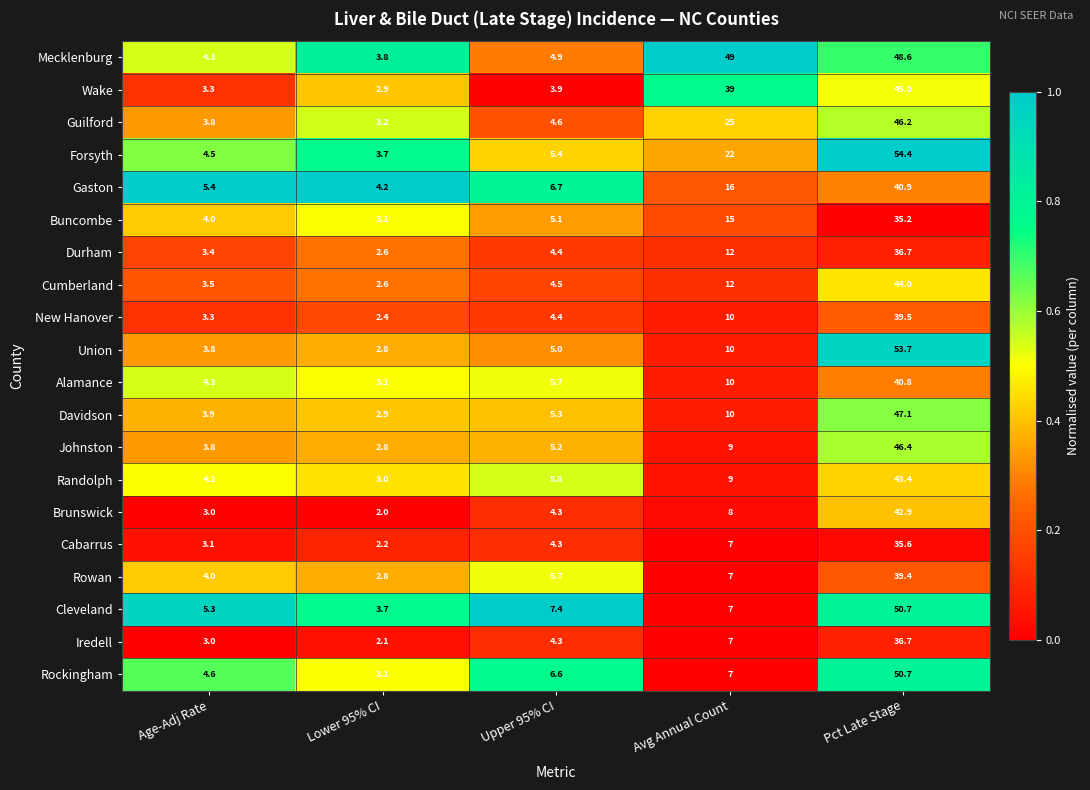

Which series changed the most between Age-Adj Rate and Avg Annual Count?

Mecklenburg